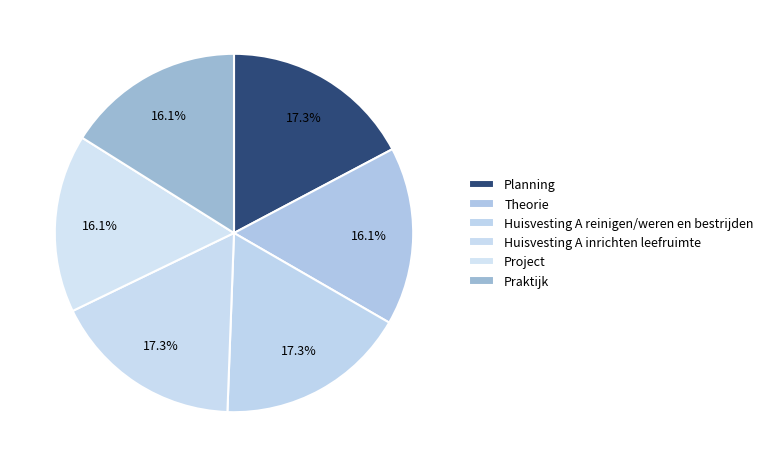

To the nearest percent, what percentage of the pie is Huisvesting A reinigen/weren en bestrijden?

17%